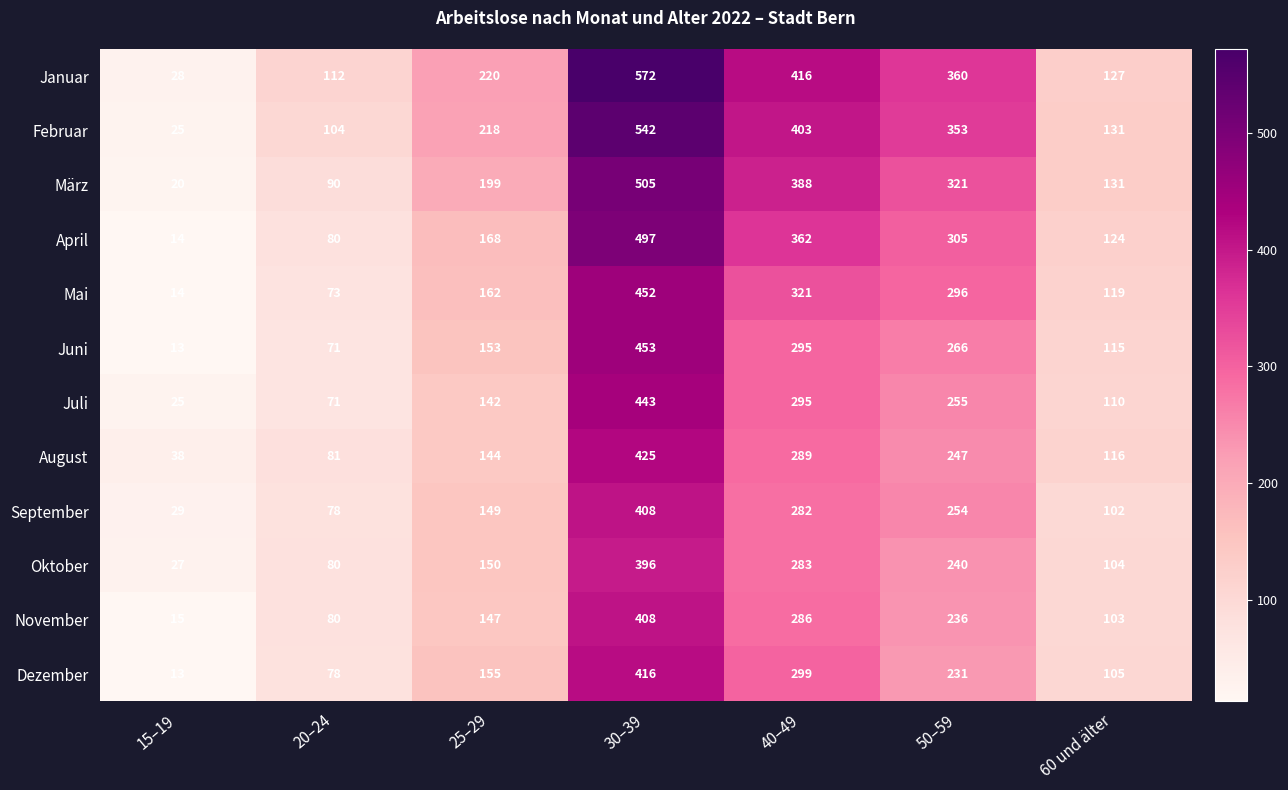

What is the spread (max minus min) of values at 30–39?

176